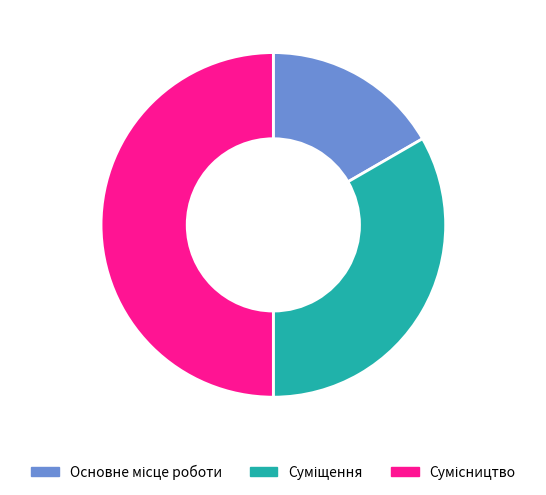

Which category has the biggest portion of the pie?

Сумісництво